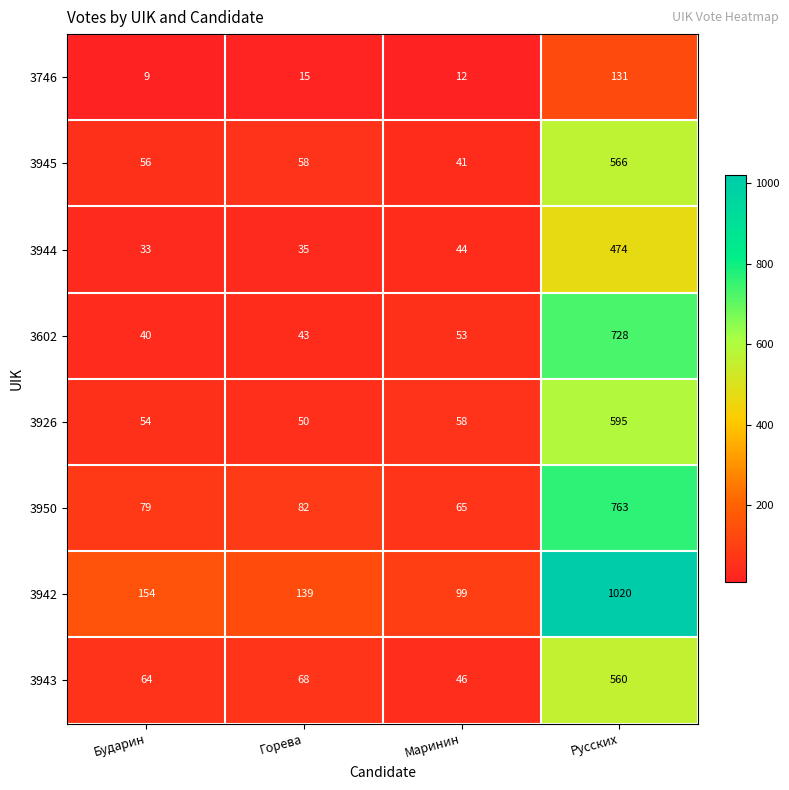

Which series has the largest total across all categories?

3942